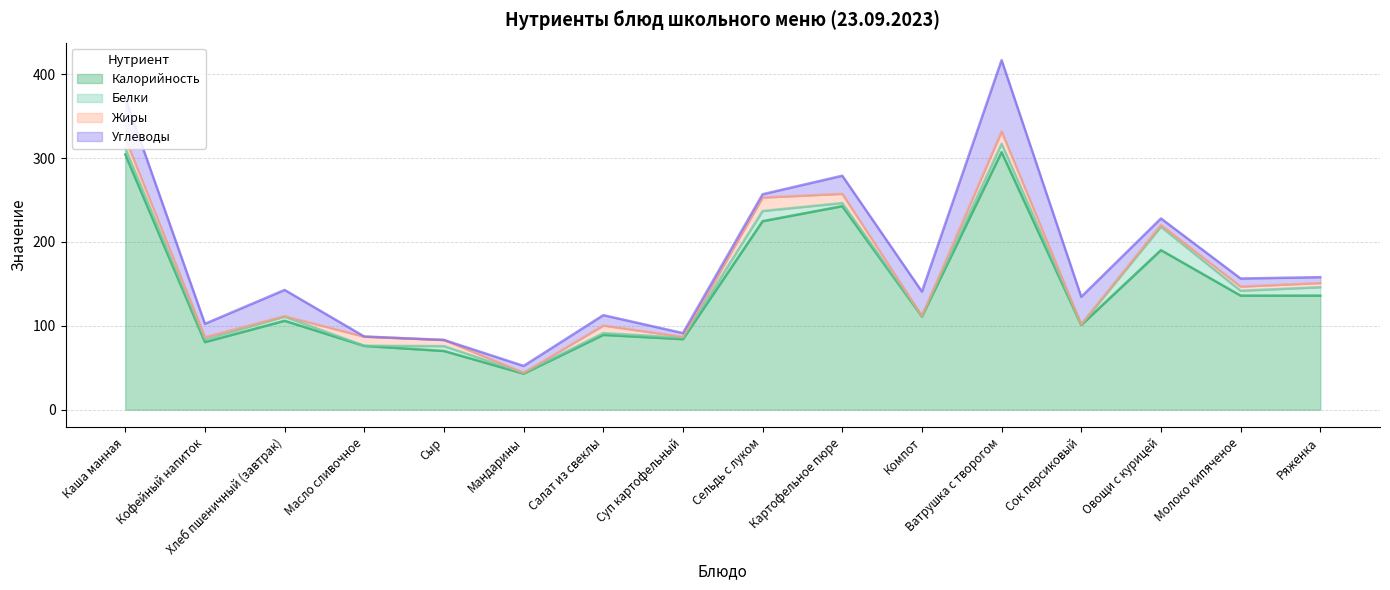

Rank the series by their maximum value, from lowest to highest.

Жиры, Белки, Углеводы, Калорийность